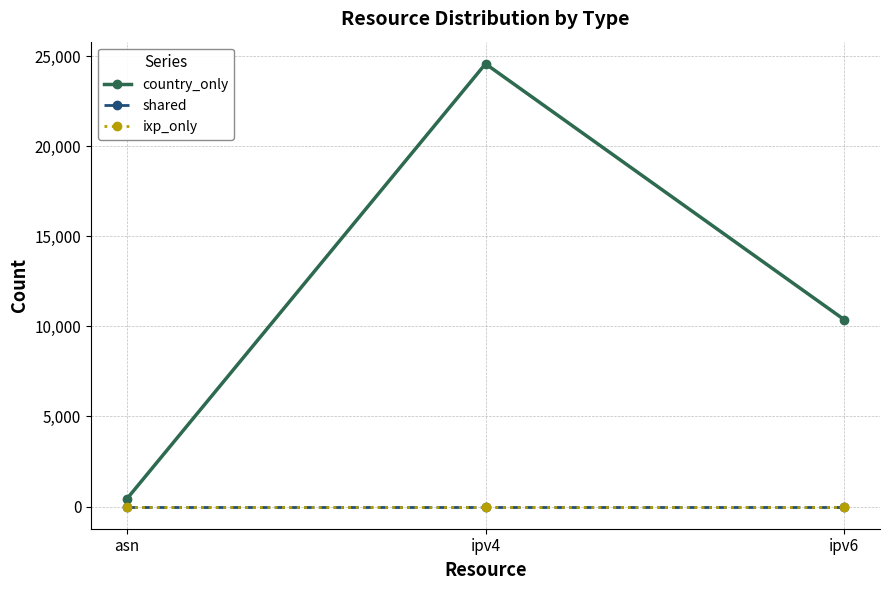

Between asn and ipv4, which series saw the biggest shift?

country_only